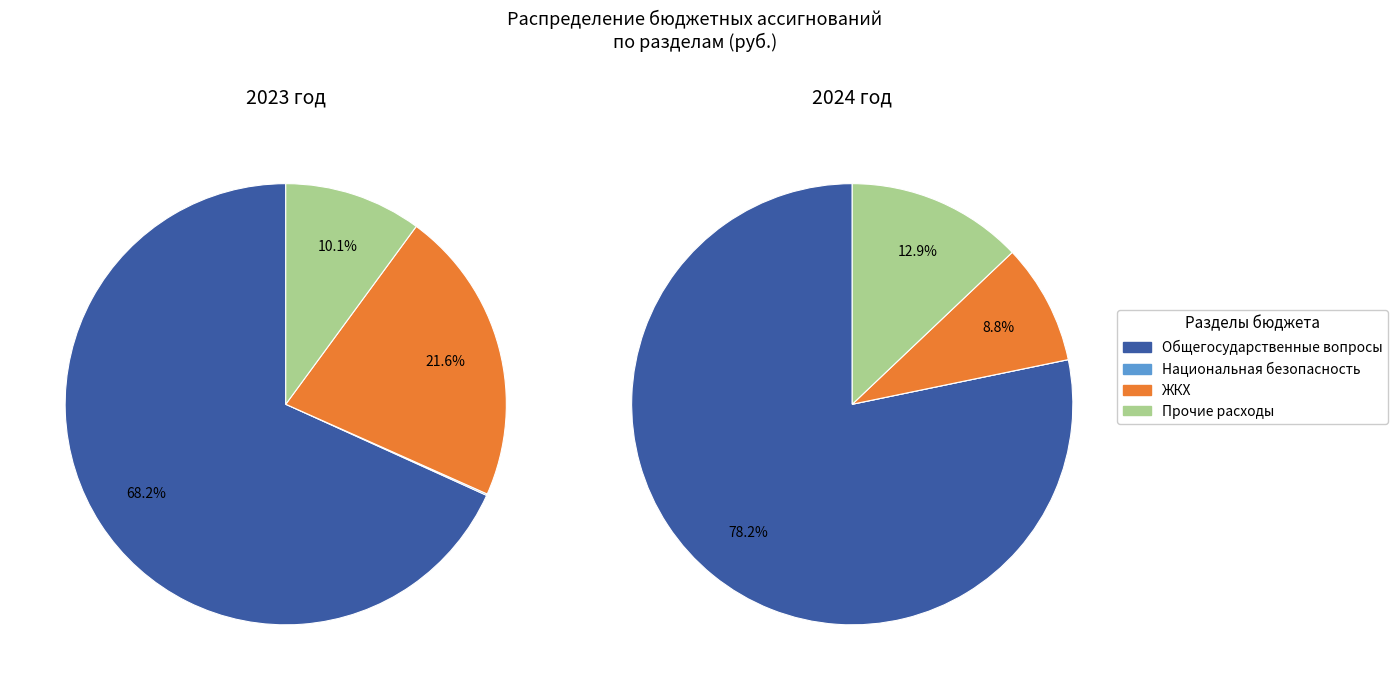

Which slice represents more than half of the pie?

ОБЩЕГОСУДАРСТВЕННЫЕ ВОПРОСЫ